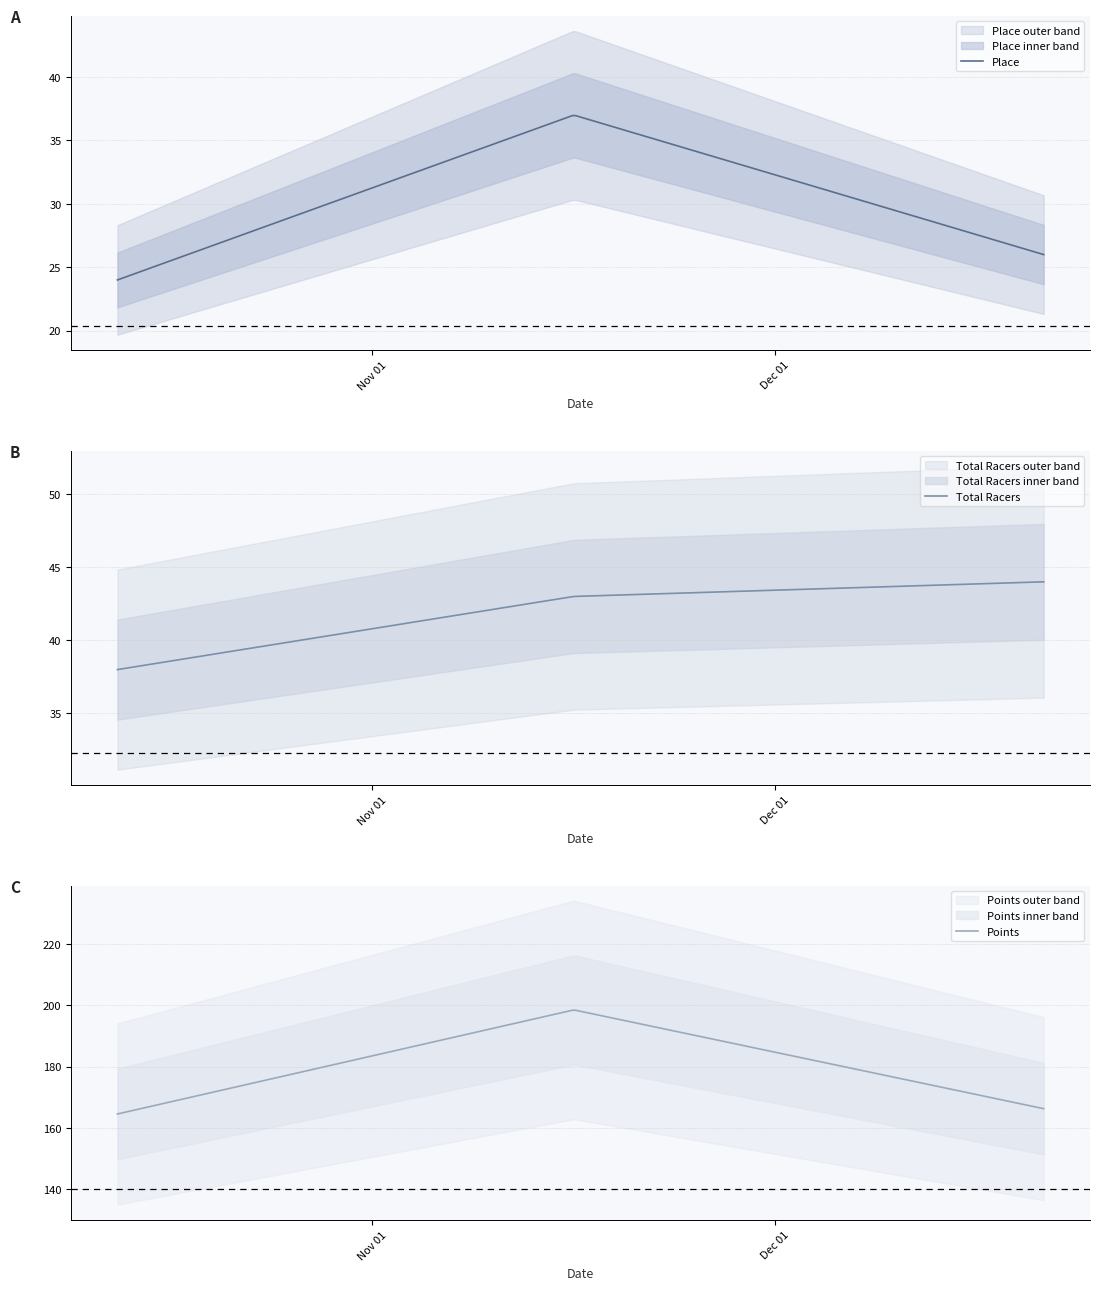

Which category has the lowest value in the Points series?

2013-10-13